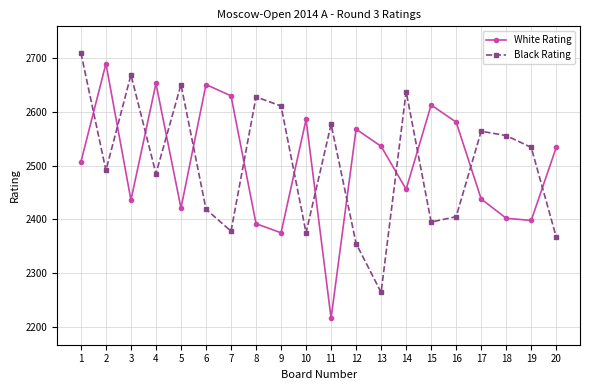

What are all the series names shown in the legend?

White Rating, Black Rating